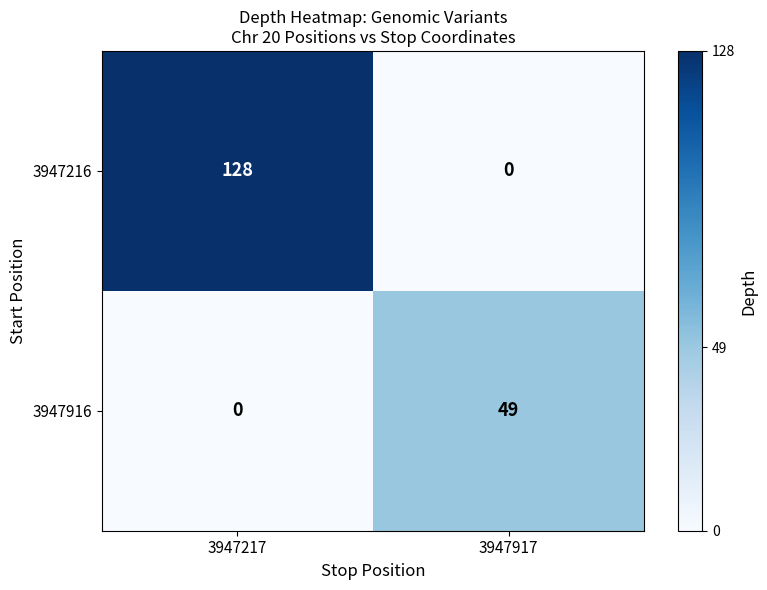

At which label is 3947916 closest to 24?

3947217